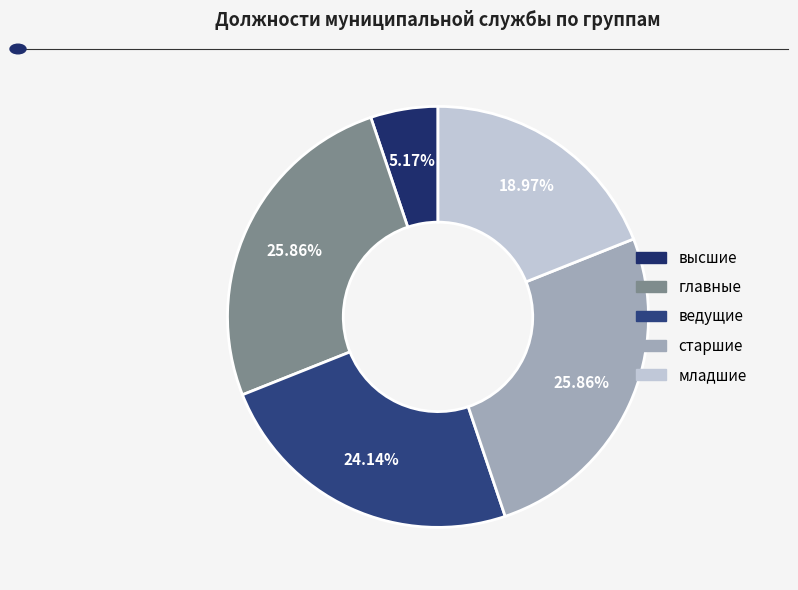

Is it true that ведущие is 24% of the pie?

True